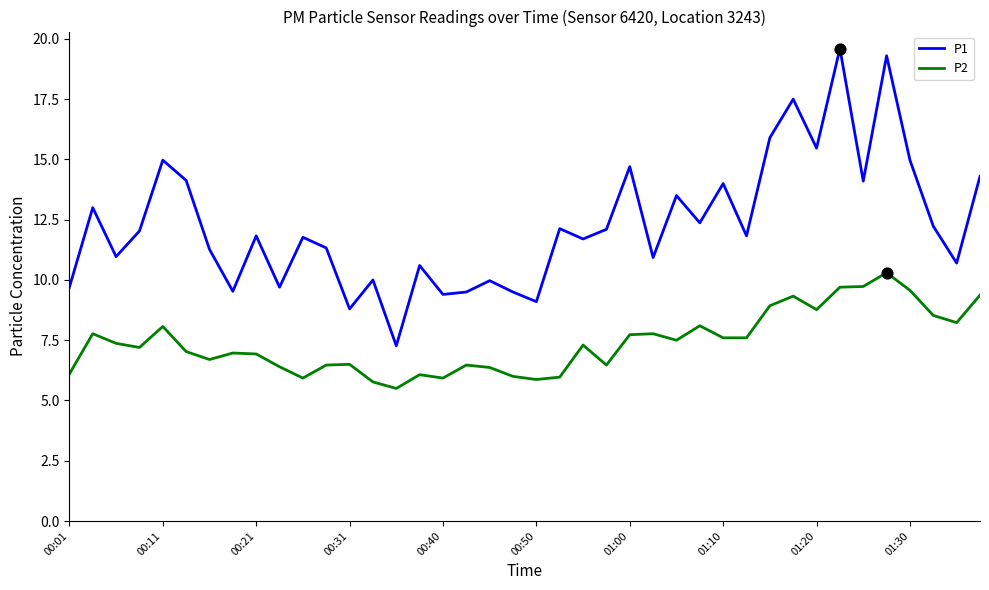

Which series has the largest total across all categories?

P1